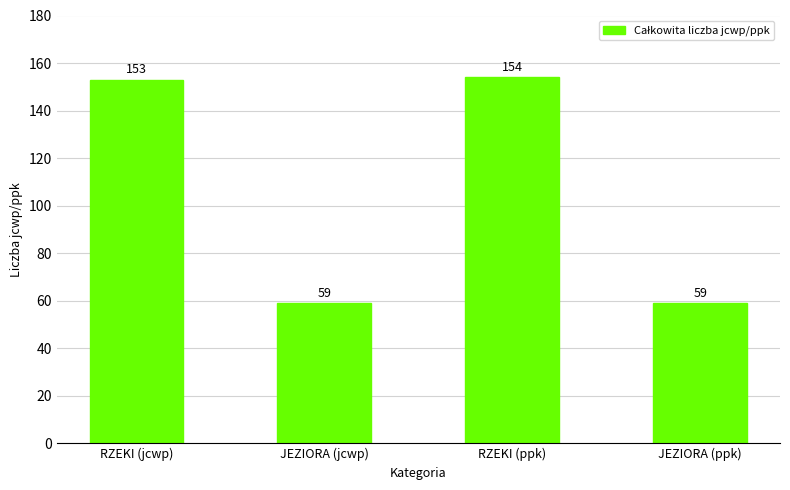

What is the average value?

106